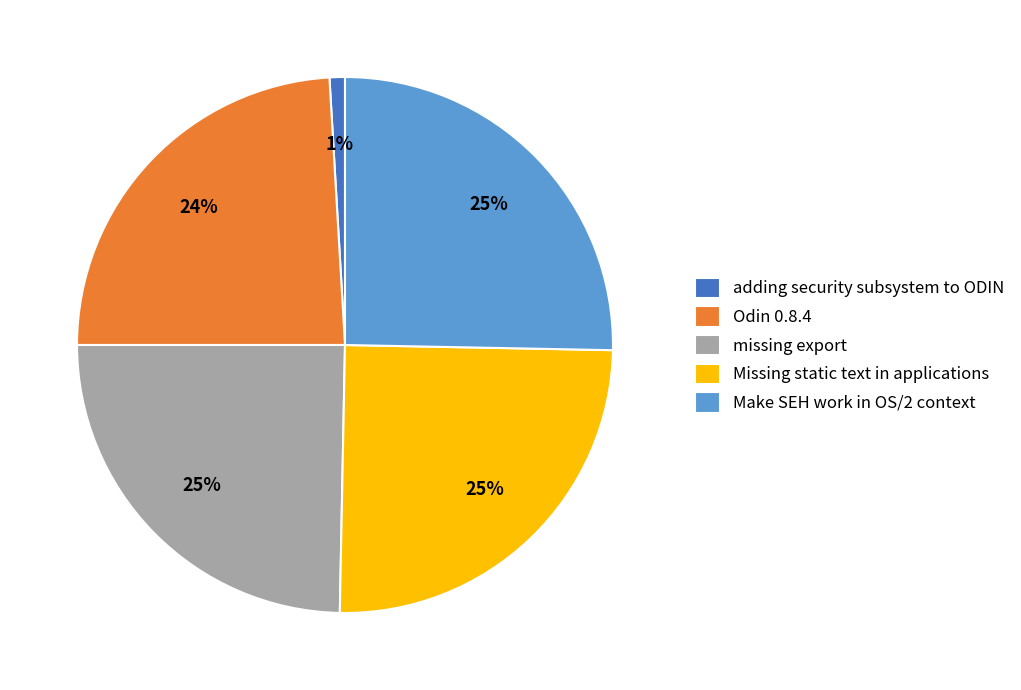

To the nearest percent, what percentage of the pie is Missing static text in applications?

25%